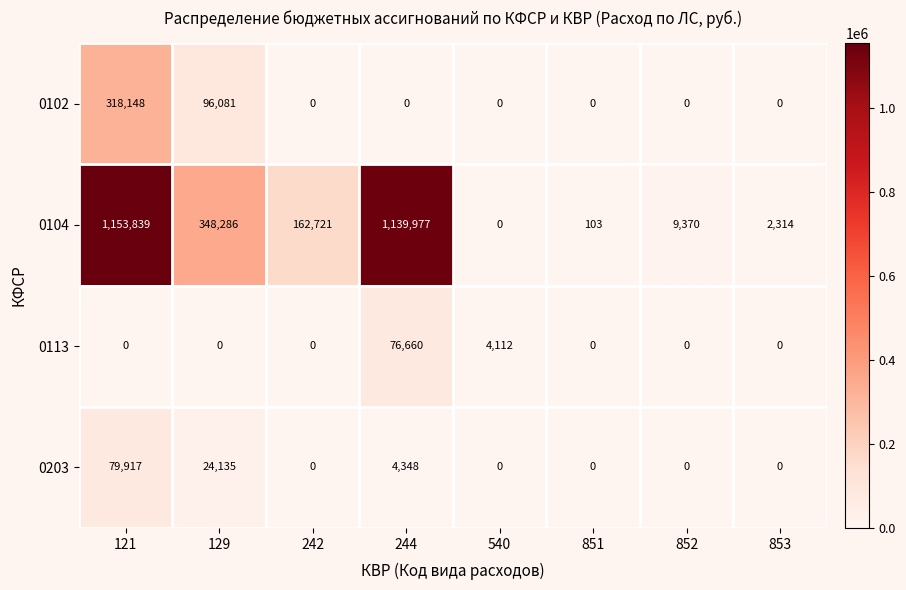

Where is 0104 nearest to the value 576919?

129